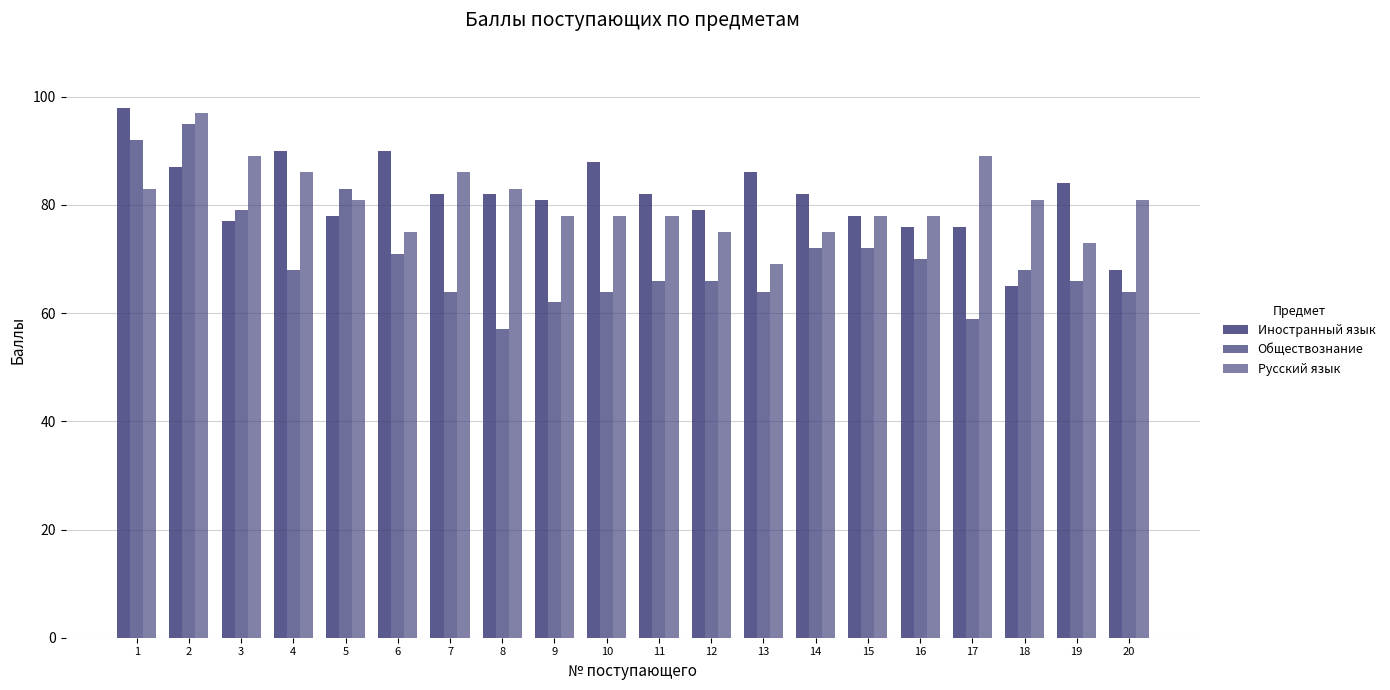

Reading left to right, what are all the values shown in this chart?

Иностранный язык: 1=98	2=87	3=77	4=90	5=78	6=90	7=82	8=82	9=81	10=88	11=82	12=79	13=86	14=82	15=78	16=76	17=76	18=65	19=84	20=68
Обществознание: 1=92	2=95	3=79	4=68	5=83	6=71	7=64	8=57	9=62	10=64	11=66	12=66	13=64	14=72	15=72	16=70	17=59	18=68	19=66	20=64
Русский язык: 1=83	2=97	3=89	4=86	5=81	6=75	7=86	8=83	9=78	10=78	11=78	12=75	13=69	14=75	15=78	16=78	17=89	18=81	19=73	20=81